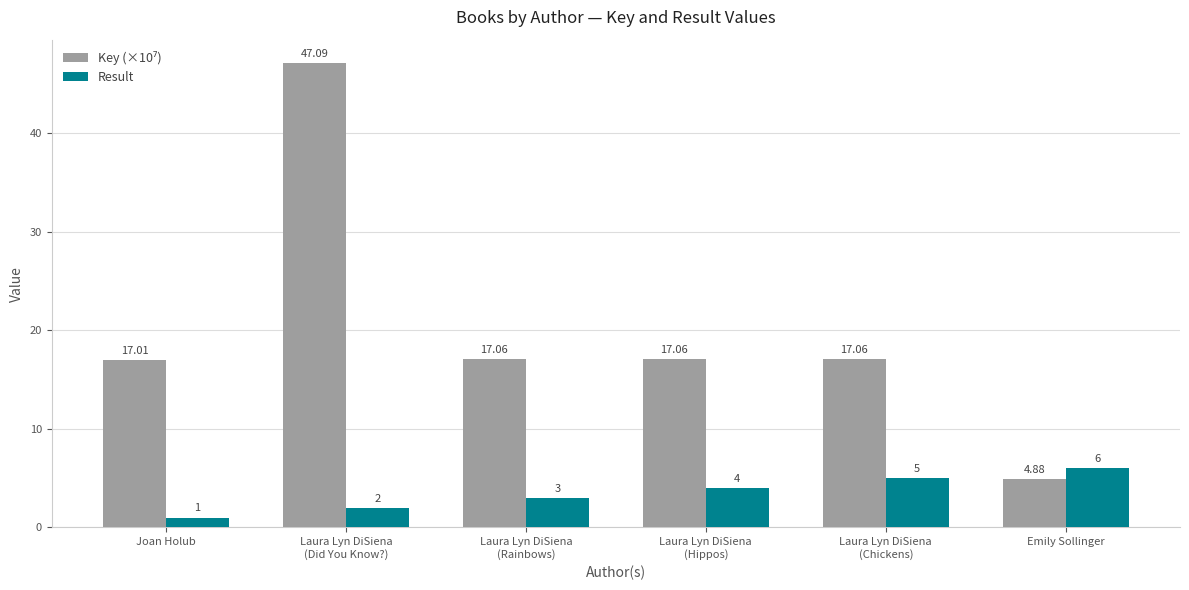

The value of Result at Emily Sollinger is 6.0. True or false?

True